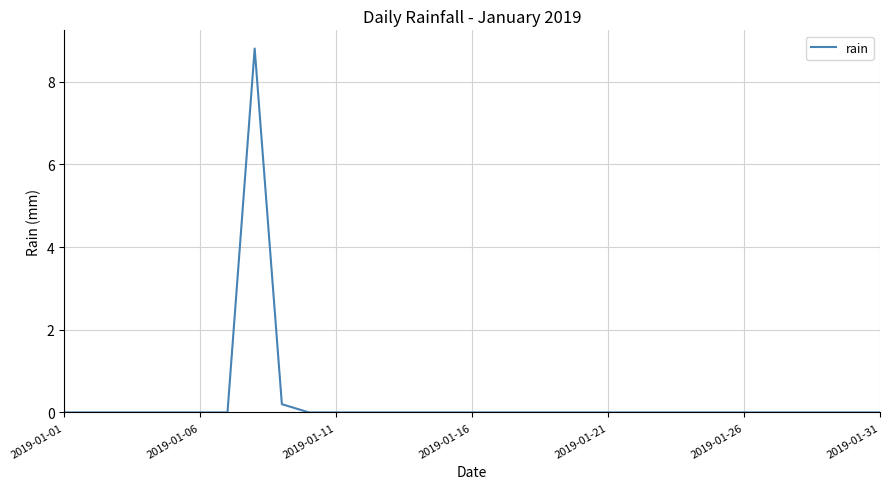

What is the difference between the maximum and minimum values?

8.8